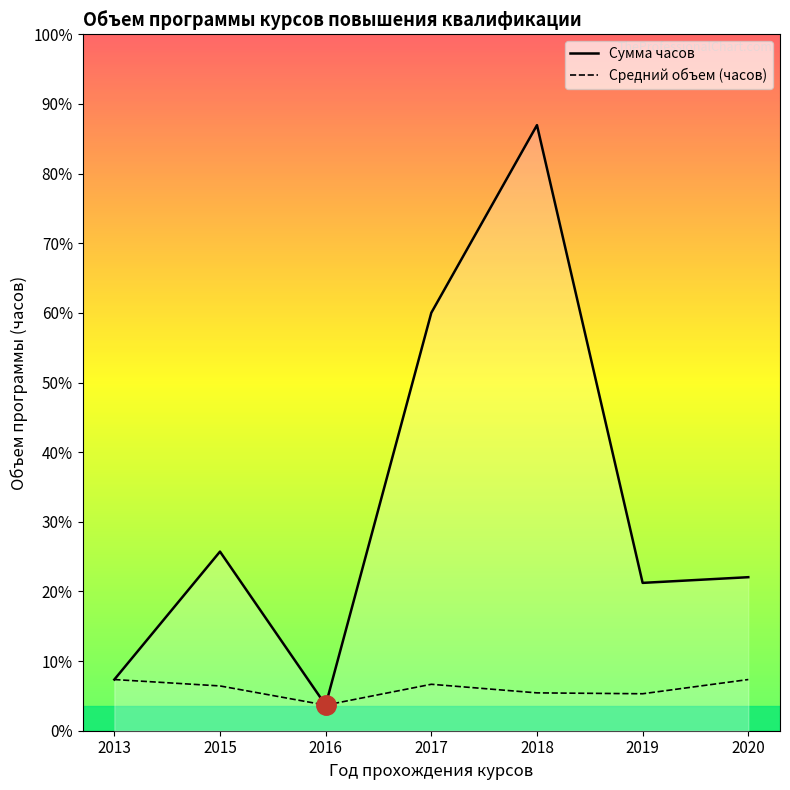

At which label is Средний объем (часов) closest to 54?

2018